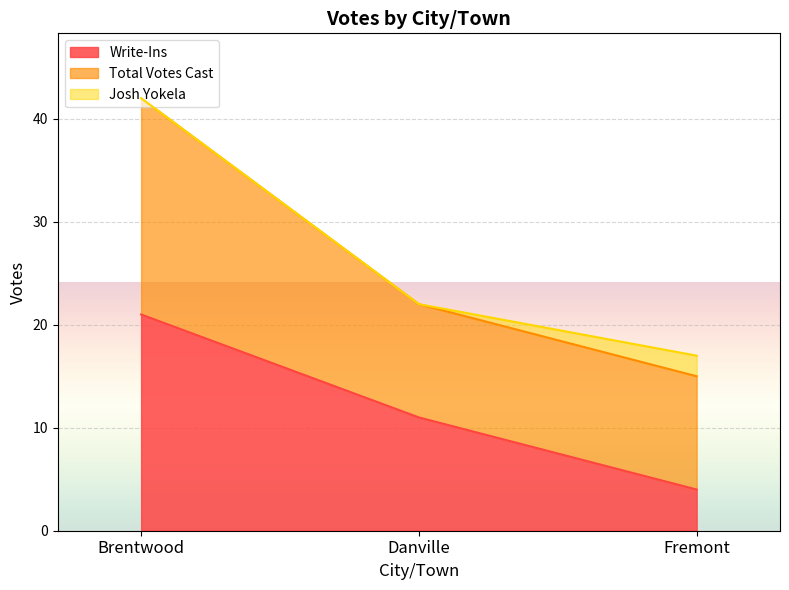

List the labels in order of Total Votes Cast value, smallest first.

Fremont, Danville, Brentwood